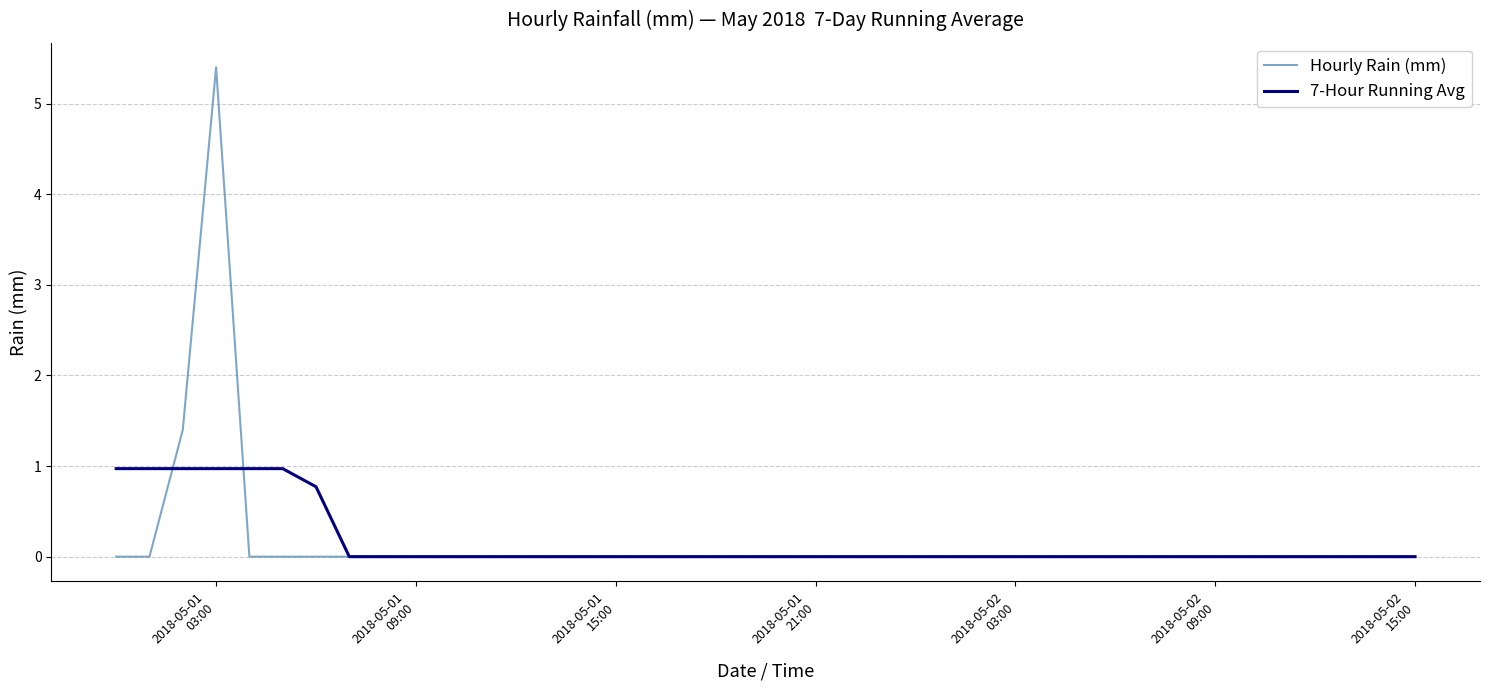

What is the average value of the Hourly Rain (mm) series?

0.2